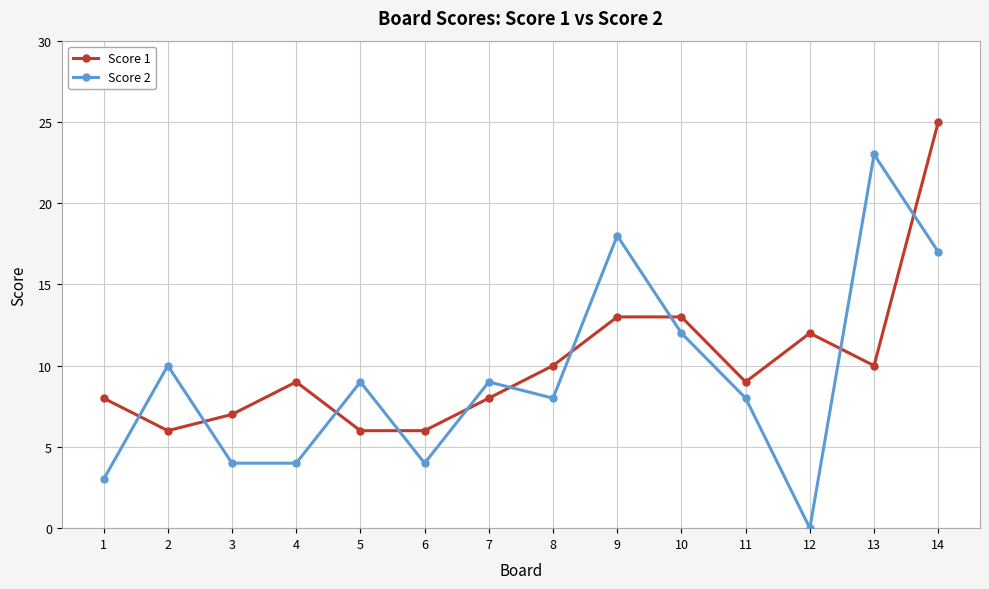

What is the difference between the second highest and second lowest values in the Score 2 series?

15